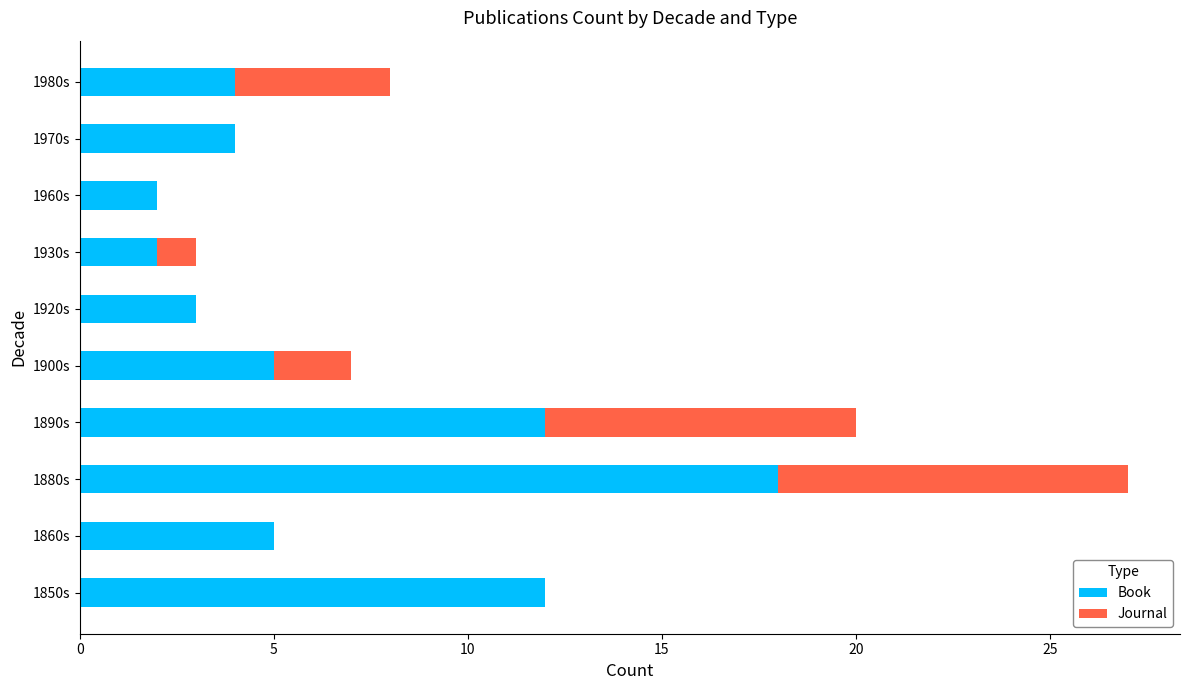

Which category has the highest value in the Book series?

1880s